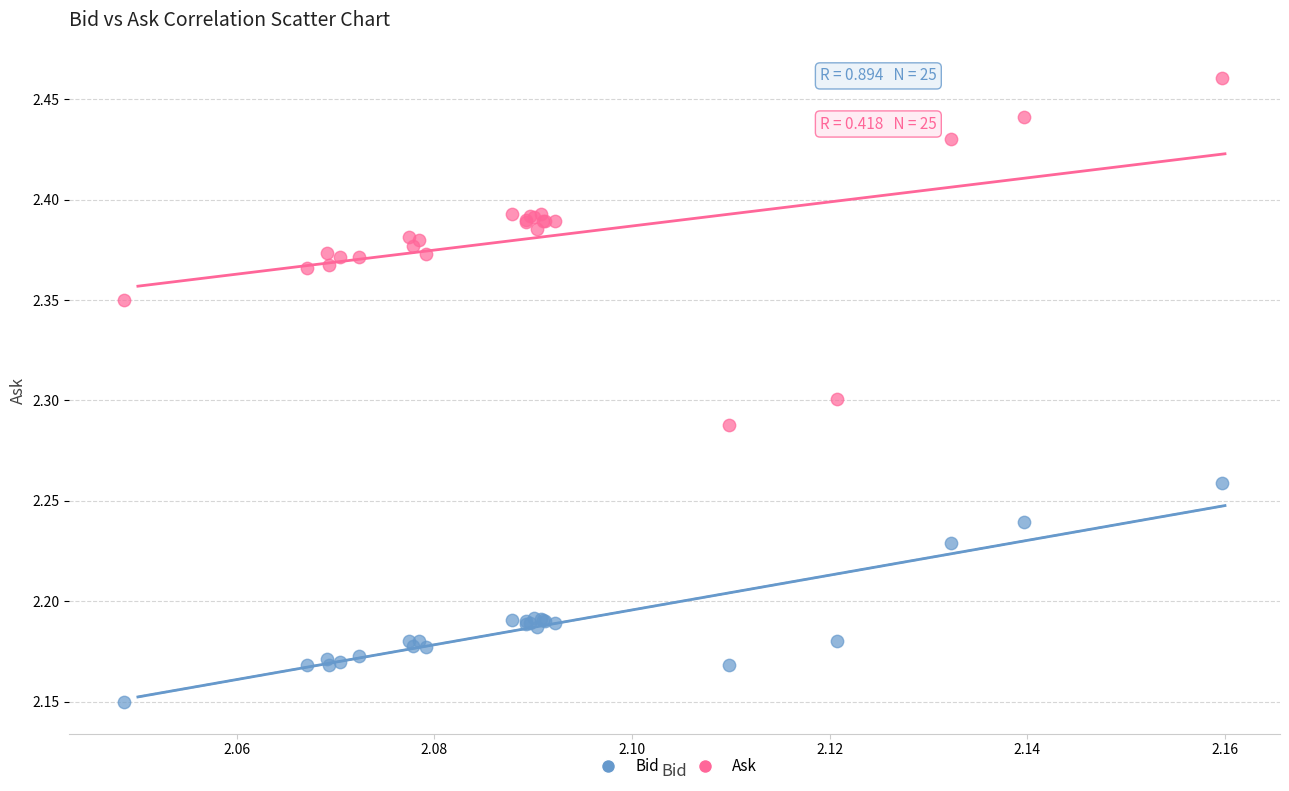

Which series contains the lowest Y value?

Bid